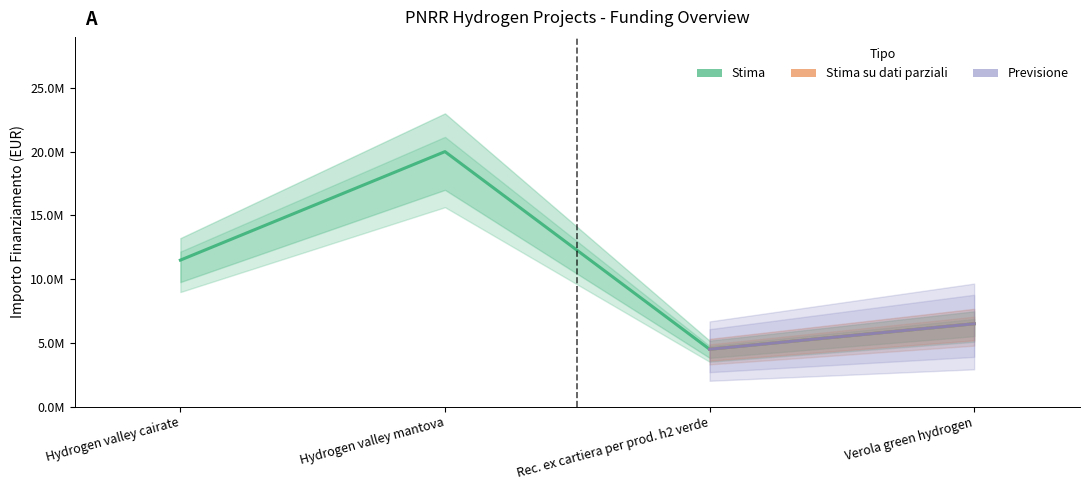

Reading right to left, extract all data points from this chart.

6497964.8	4500000.0	20000000.0	11489949.1